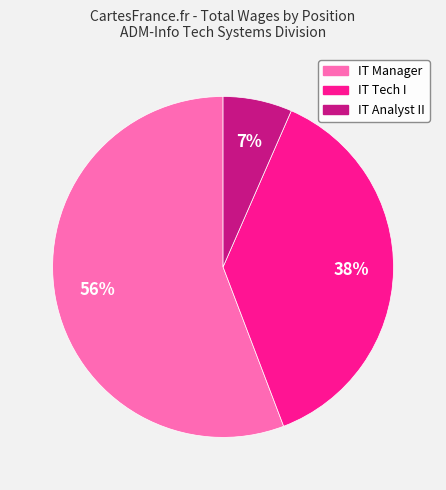

To the nearest percent, what is the average slice percentage?

33%